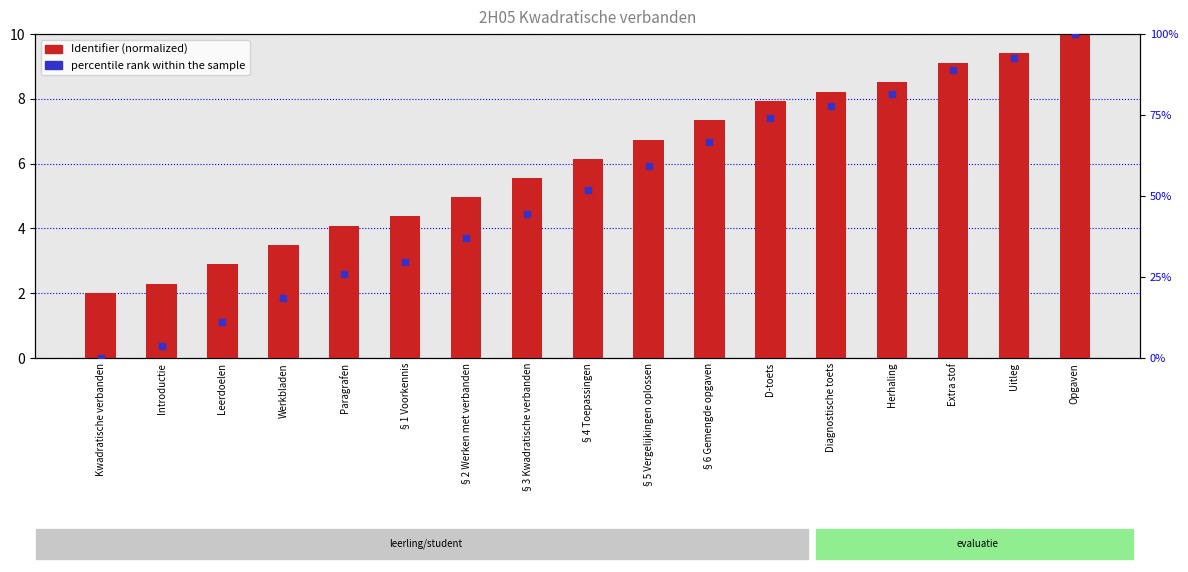

Is the value of Identifier (normalized) at Diagnostische toets greater than the value of percentile rank within the sample at Kwadratische verbanden?

Yes